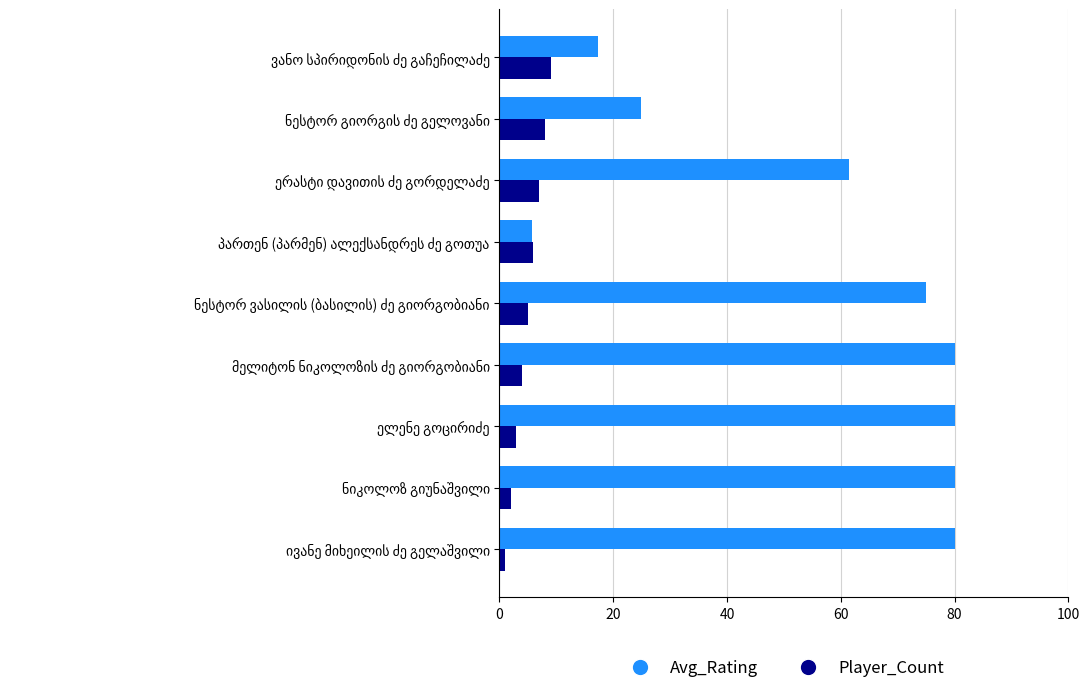

At how many categories does at least one series exceed 29?

6